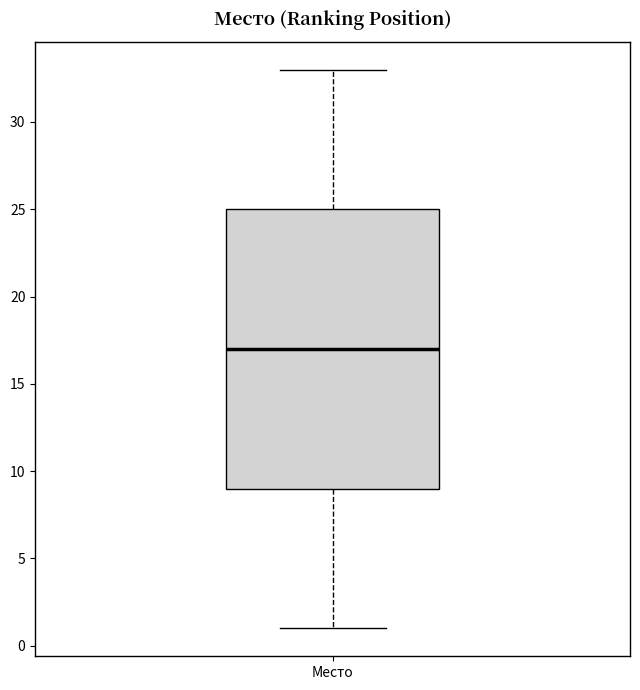

Transcribe this box plot: give where the median line is, the range the box spans, and where the two whiskers end, as read against the y-axis. The values are not printed on the chart, so give them approximately, as read against the axis.

median 17, box 9 to 25, whiskers 1 to 33